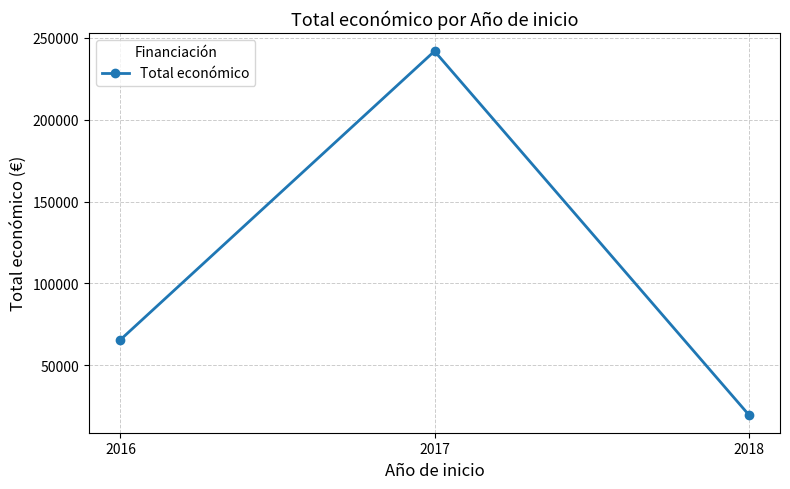

What is the value of the 2nd point from the left?

241805